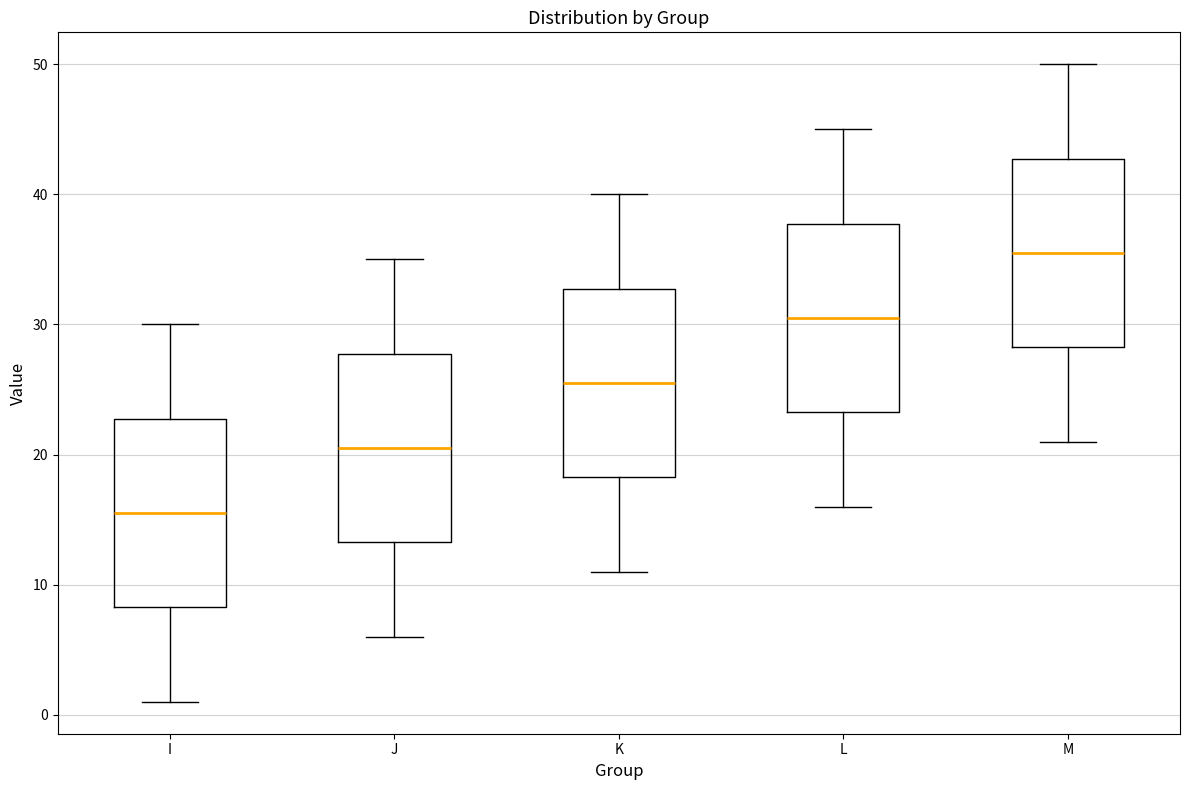

Where does the median line of the box for J sit on the y-axis? The values are not printed on the chart, so give them approximately, as read against the axis.

21